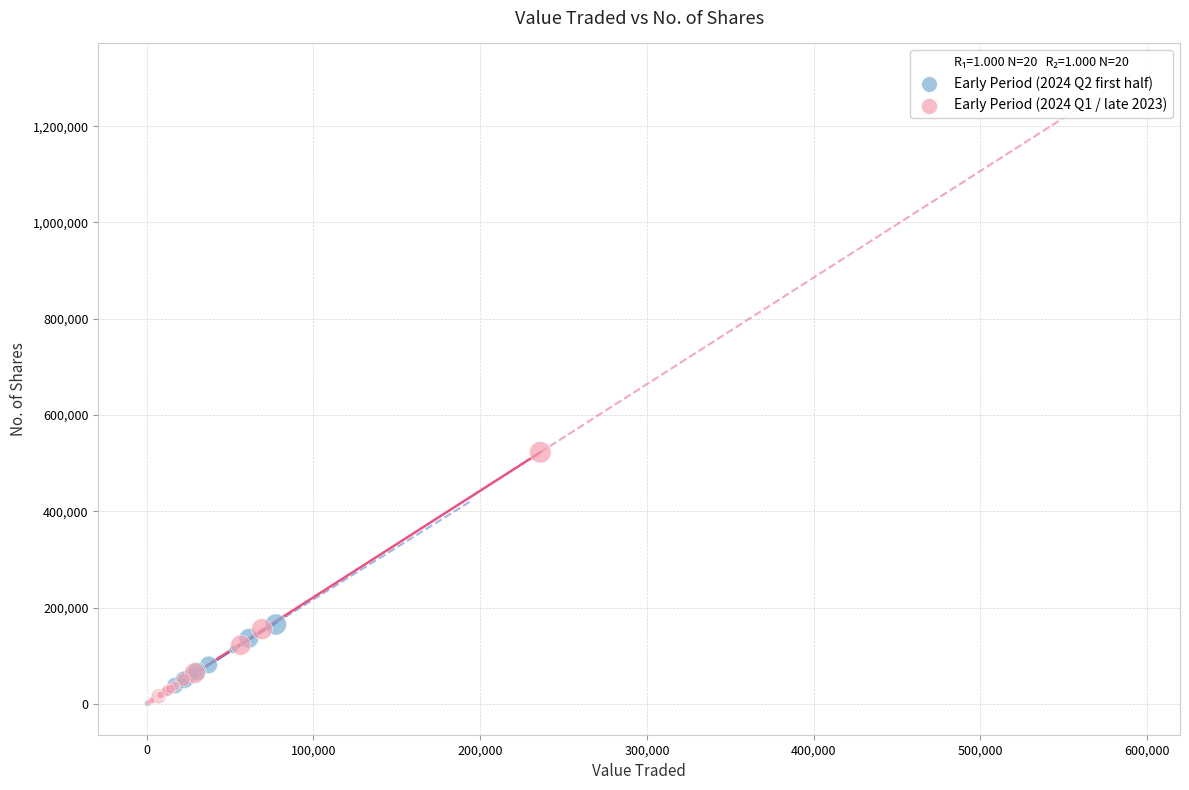

Which series has the widest spread of Y values?

Early Period (2024 Q1 / late 2023)